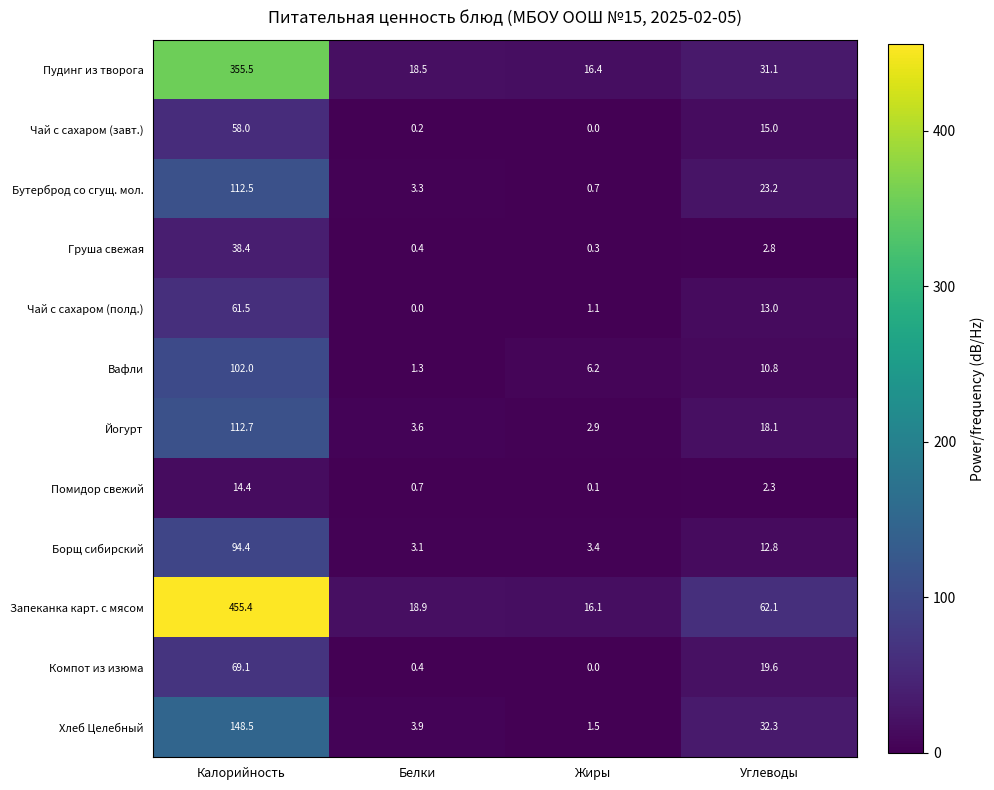

How many positive values does the Компот из изюма series have?

3